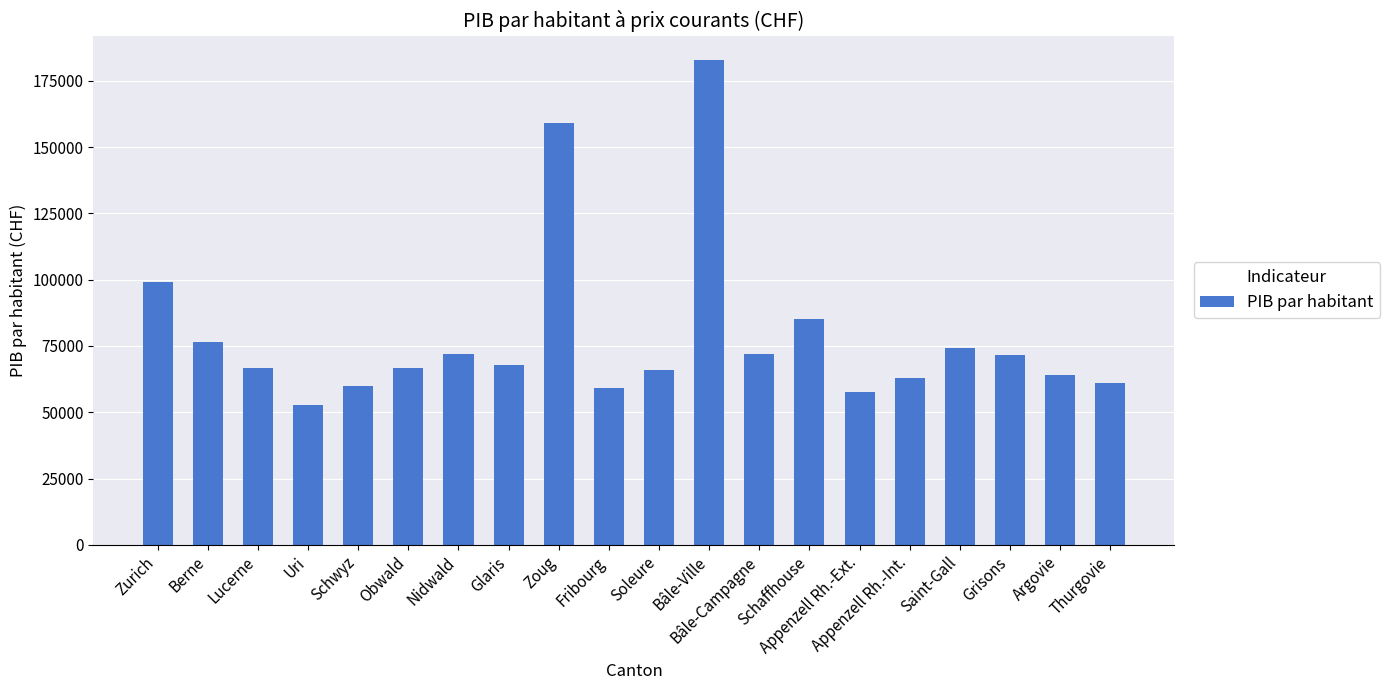

What is the label of the 15th bar from the left?

Appenzell Rh.-Ext.